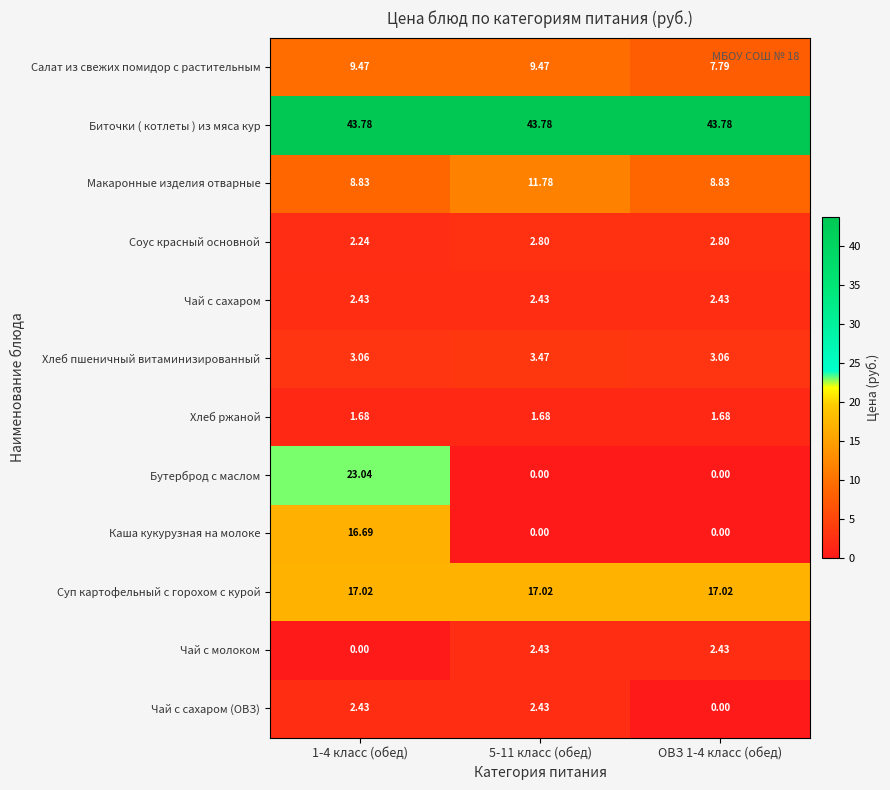

Is the value of Хлеб ржаной at 5-11 класс (обед) greater than the value of Бутерброд с маслом at ОВЗ 1-4 класс (обед)?

Yes